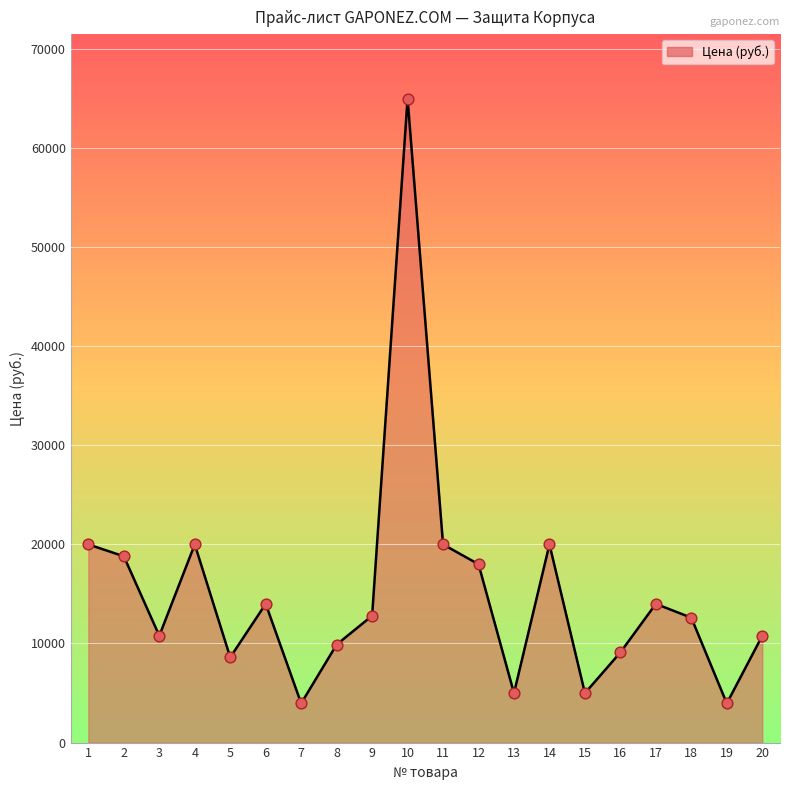

Between 16 and 9, which is larger?

9